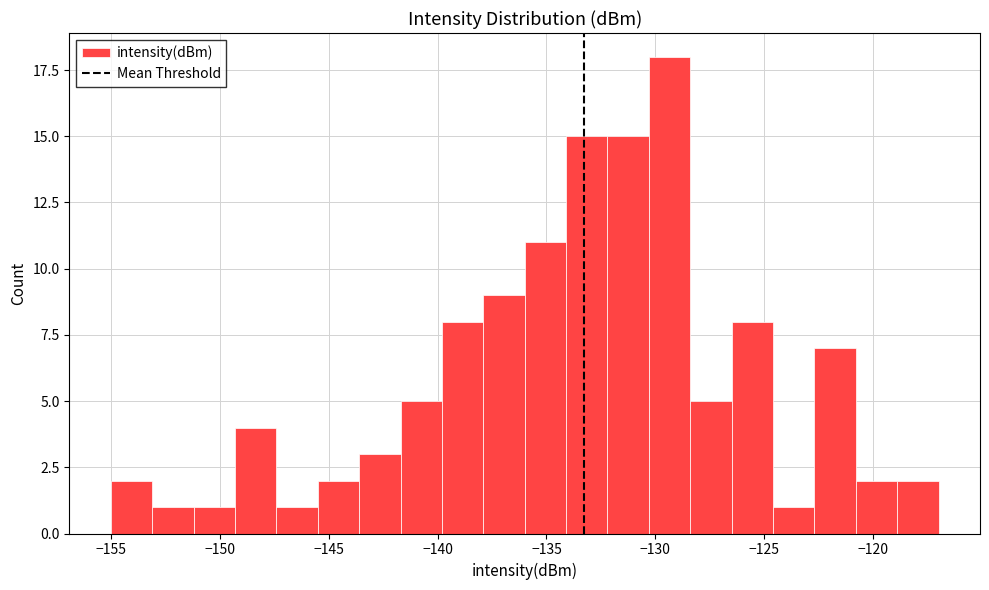

Around what value on the x-axis is the tallest bar? Give the approximate position of its centre, as read against the axis.

-129.5